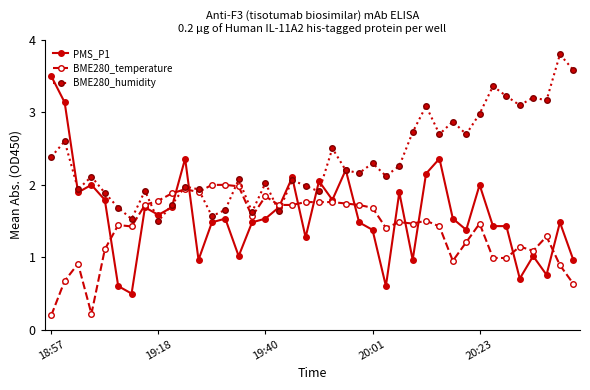

Which series has the largest total across all categories?

BME280_humidity